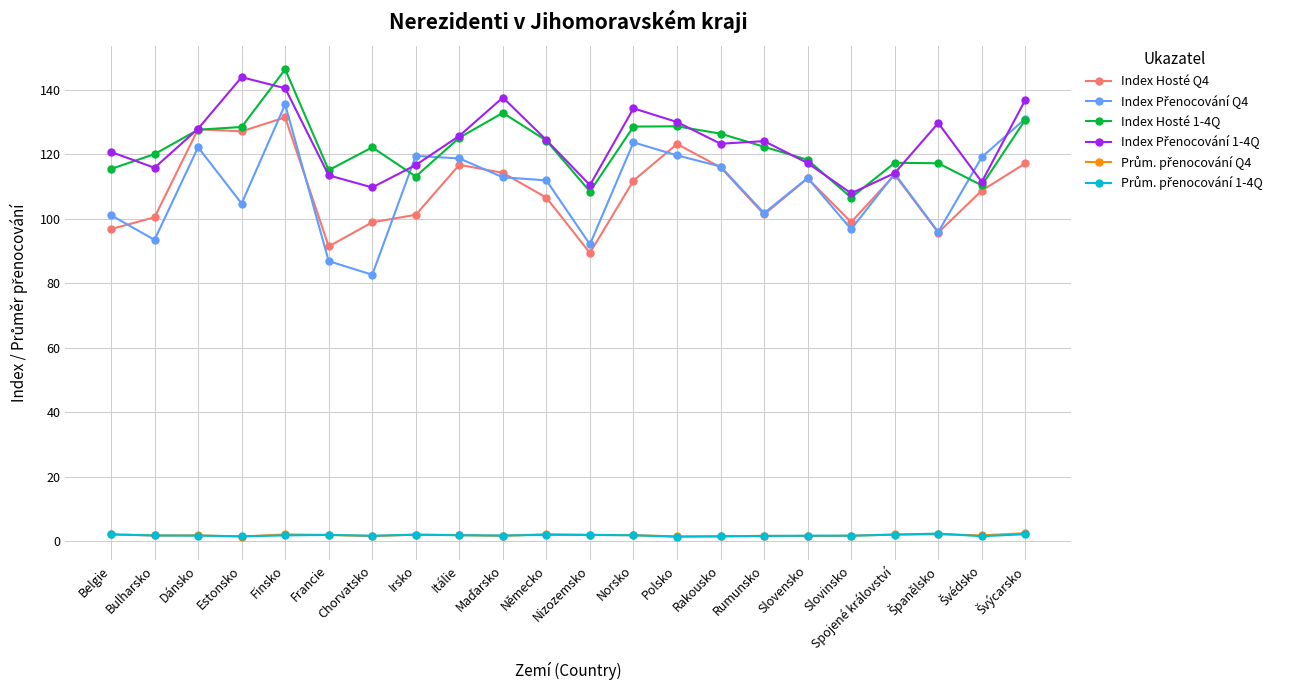

Is this an area chart (filled region under the line)?

No